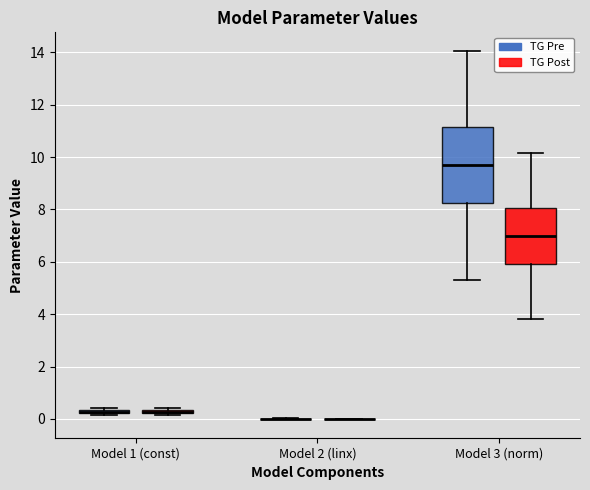

Which box is the tallest, from its lower edge to its upper edge?

Model 3 (norm) (TG Pre)